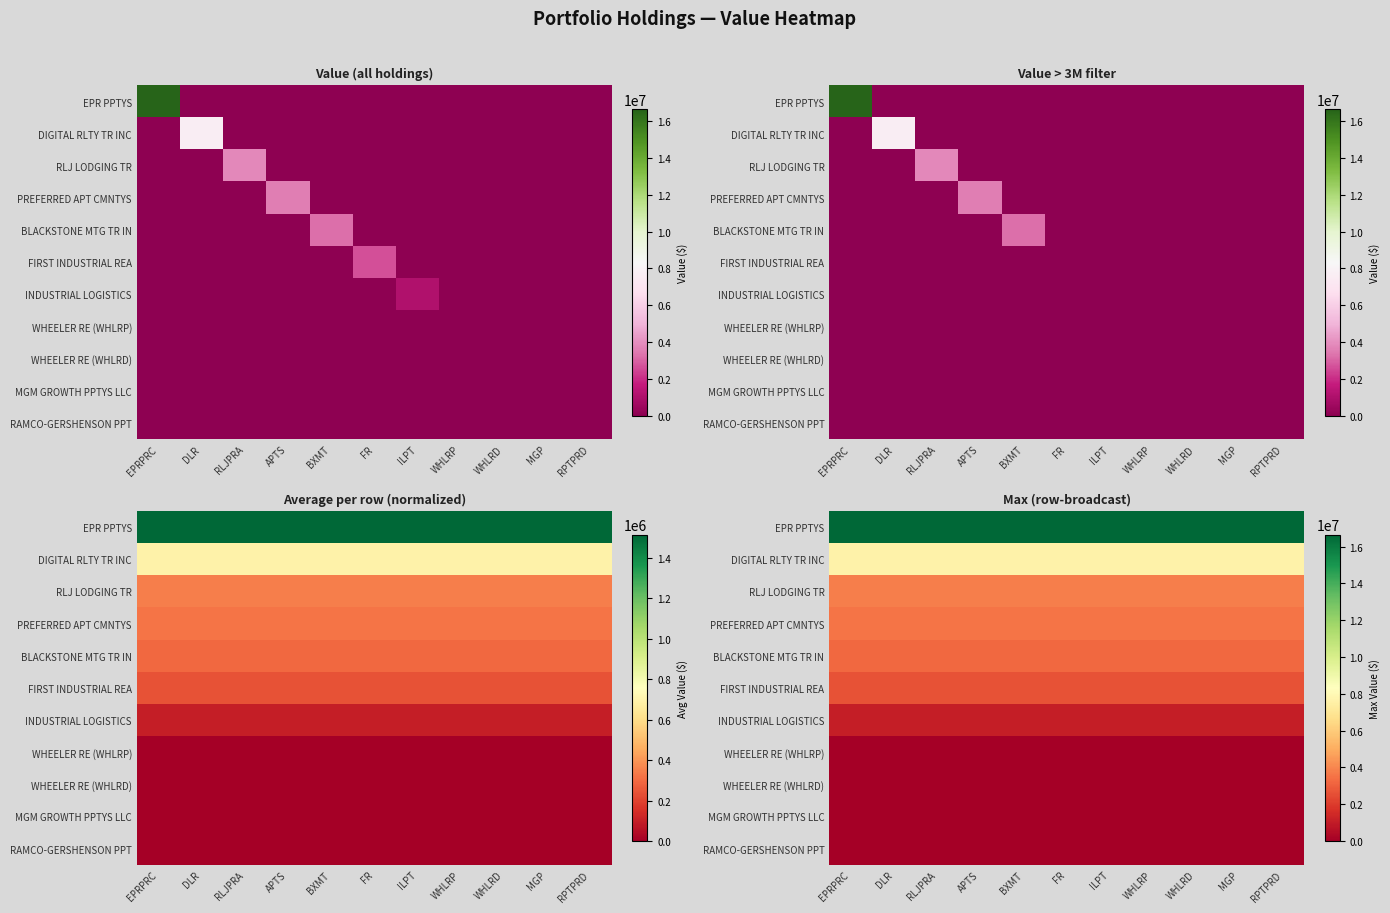

Which category has the highest value across all series?

EPRPRC